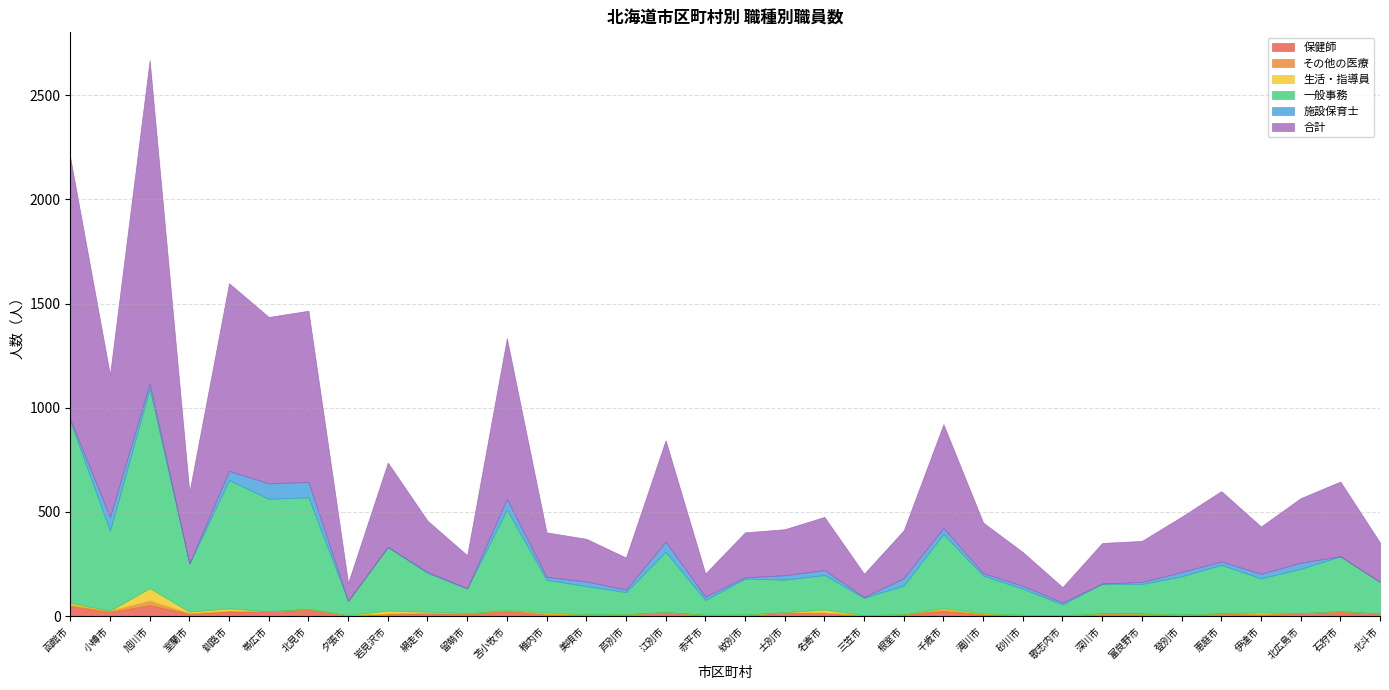

What is the value of the 合計 point at the 7th from the left?

822